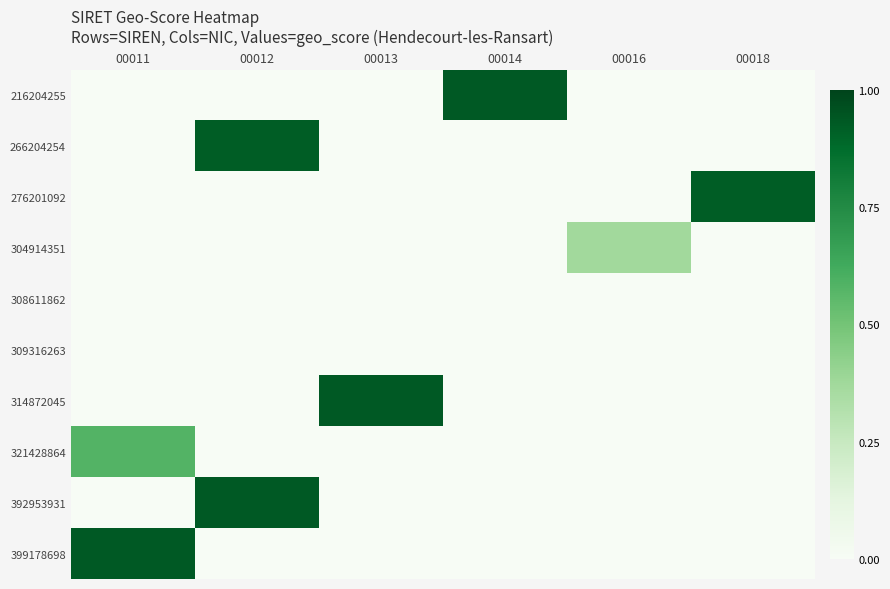

Between 00012 and 00014, which series saw the biggest shift?

216204255